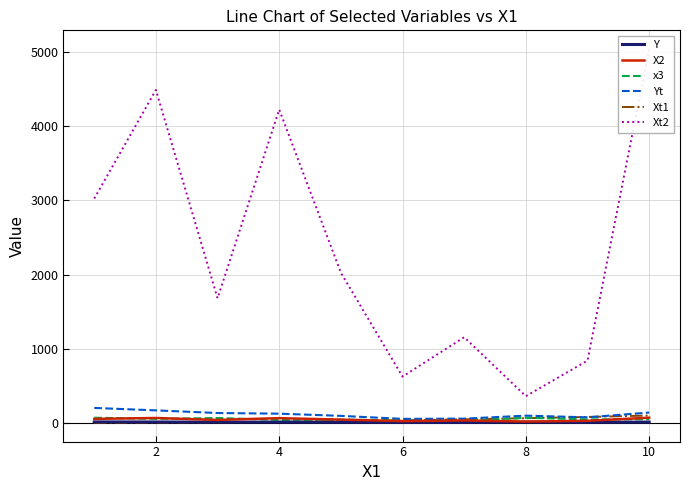

What is the difference between the maximum and minimum values in the X2 series?

52.0